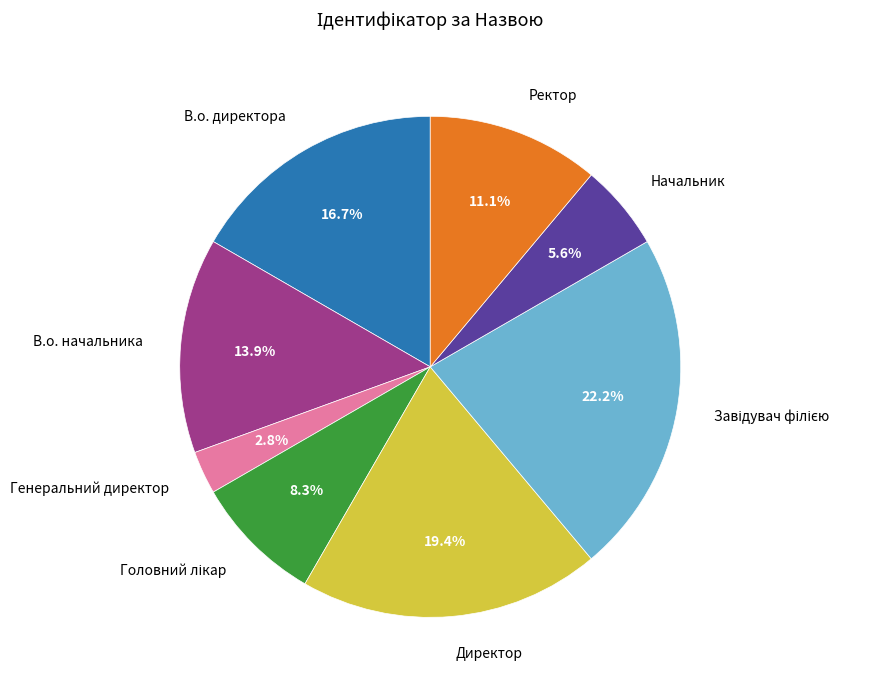

What is the smallest slice in the pie chart?

Генеральний директор